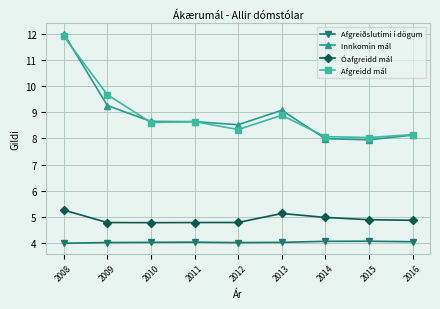

True or false: Innkomin mál has more than 0 points higher than both neighbors.

True